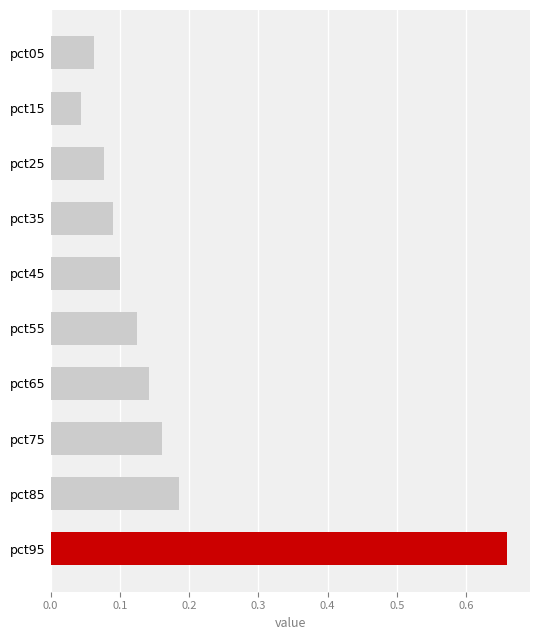

The value at pct05 is 0.1. True or false?

True